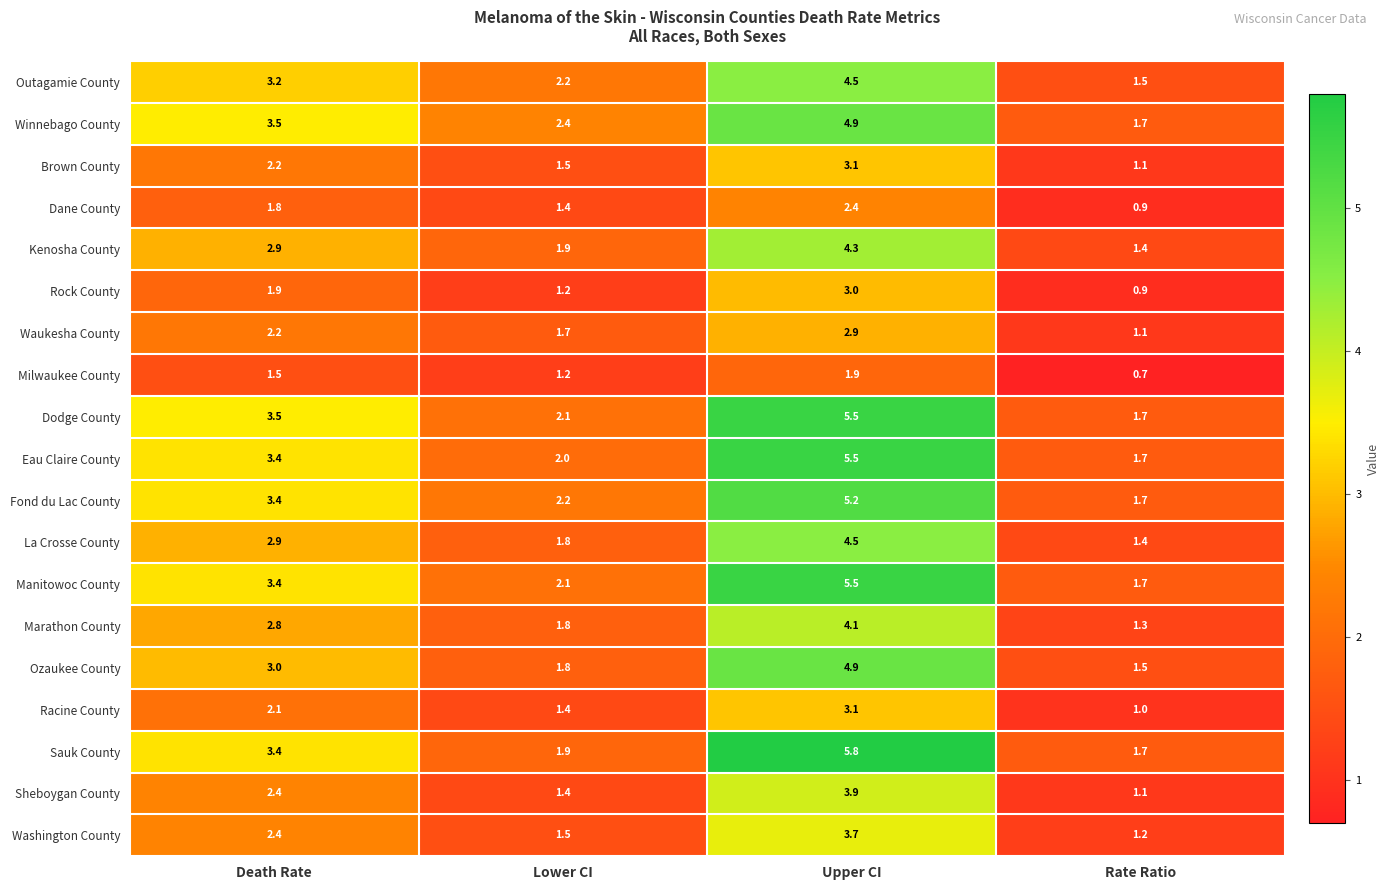

How many series are shown in this chart?

19